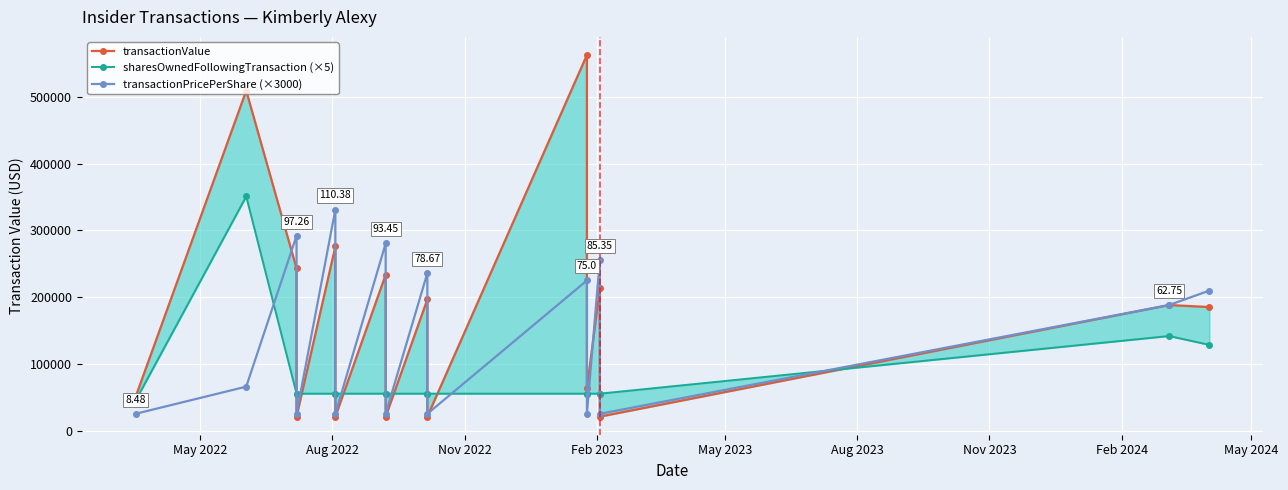

How many times do transactionValue and sharesOwnedFollowingTransaction (×5) cross each other?

10